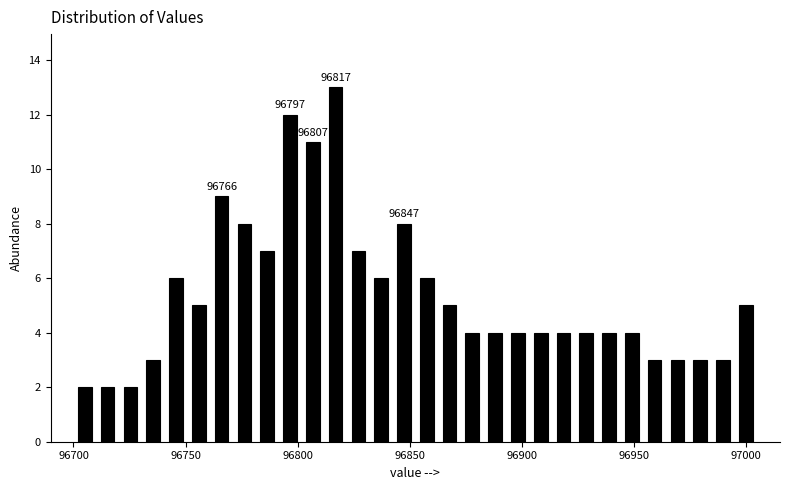

Around what value on the x-axis is the tallest bar? Give the approximate position of its centre, as read against the axis.

96815